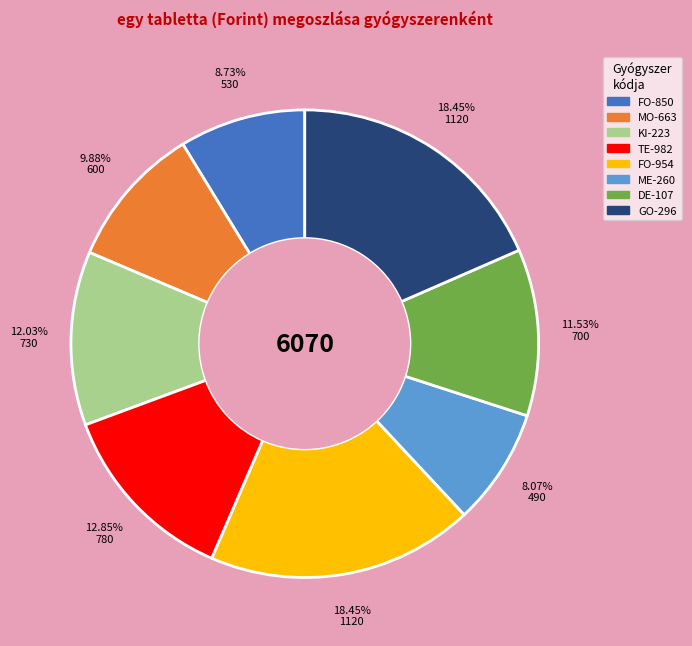

What portion of the pie excludes MO-663?

90.1%